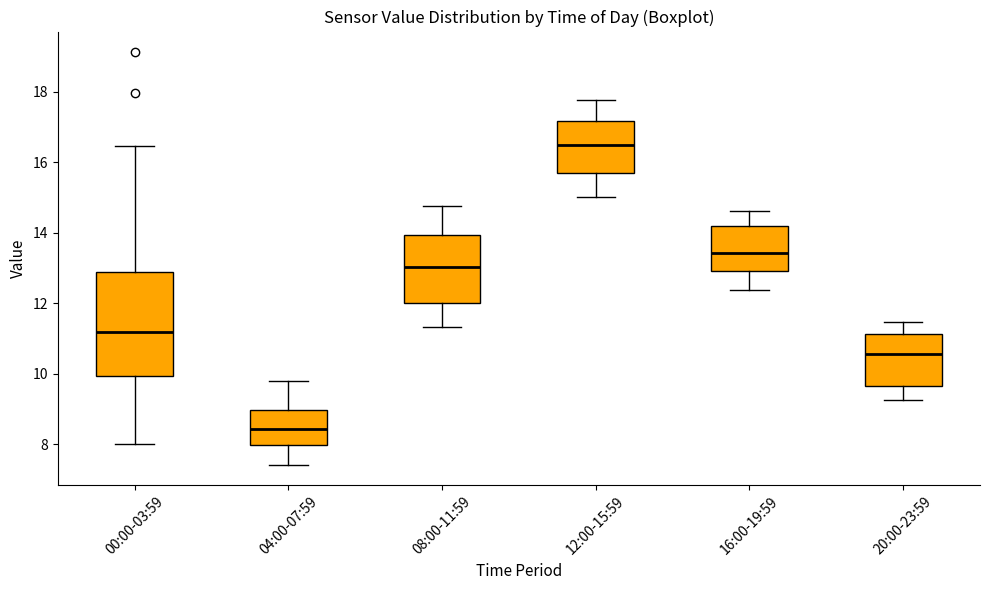

Reading left to right, transcribe this box plot: for each box, give where its median line is, the range the box spans, and where its two whiskers end, as read against the y-axis. The values are not printed on the chart, so give them approximately, as read against the axis.

00:00-03:59: median 11.2, box 10.0 to 12.8, whiskers 8.0 to 16.4
04:00-07:59: median 8.4, box 8.0 to 9.0, whiskers 7.4 to 9.8
08:00-11:59: median 13.0, box 12.0 to 14.0, whiskers 11.4 to 14.8
12:00-15:59: median 16.6, box 15.8 to 17.2, whiskers 15.0 to 17.8
16:00-19:59: median 13.4, box 13.0 to 14.2, whiskers 12.4 to 14.6
20:00-23:59: median 10.6, box 9.6 to 11.2, whiskers 9.2 to 11.4